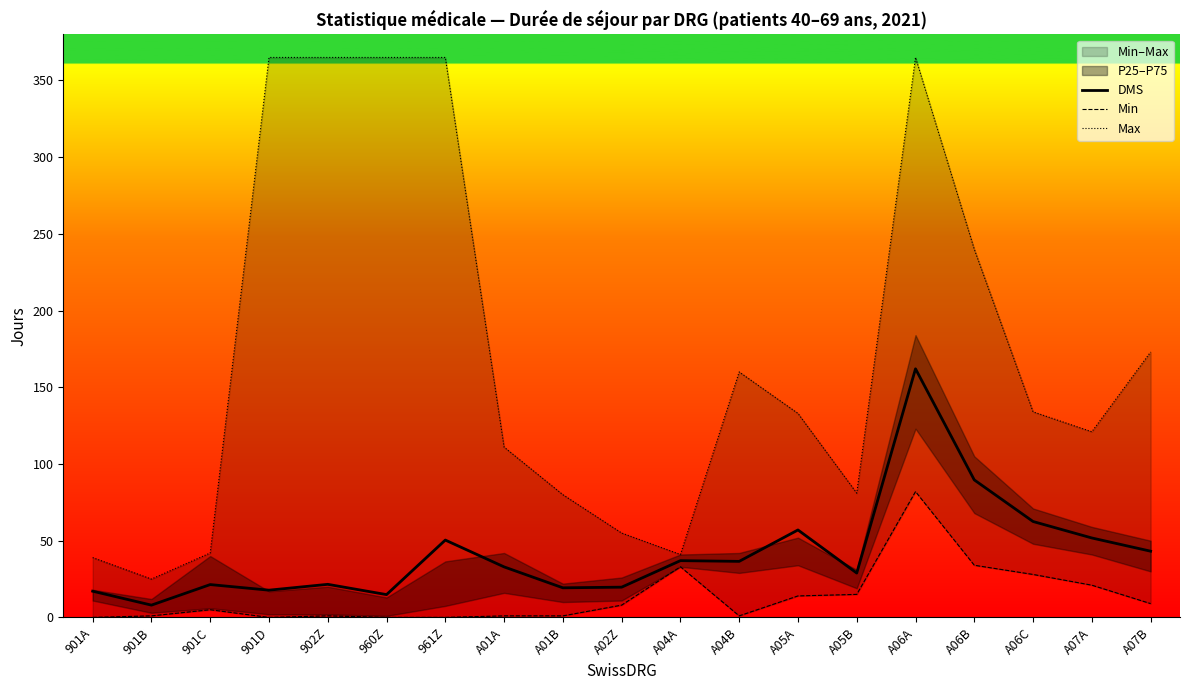

What position from the right is A06A?

5